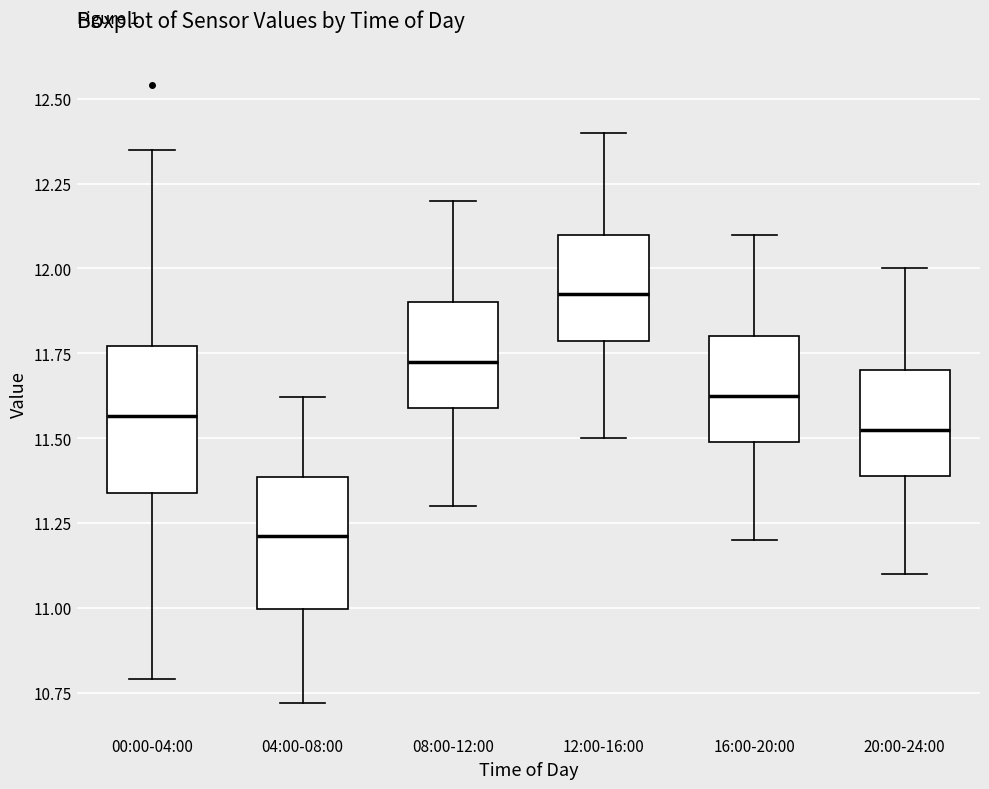

Reading left to right, read every box against the y-axis: the position of its median line, the range the box covers, and the ends of its whiskers. The values are not printed on the chart, so give them approximately, as read against the axis.

00:00-04:00: median 11.55, box 11.35 to 11.75, whiskers 10.80 to 12.35
04:00-08:00: median 11.20, box 11.00 to 11.40, whiskers 10.70 to 11.60
08:00-12:00: median 11.75, box 11.60 to 11.90, whiskers 11.30 to 12.20
12:00-16:00: median 11.95, box 11.80 to 12.10, whiskers 11.50 to 12.40
16:00-20:00: median 11.65, box 11.50 to 11.80, whiskers 11.20 to 12.10
20:00-24:00: median 11.55, box 11.40 to 11.70, whiskers 11.10 to 12.00